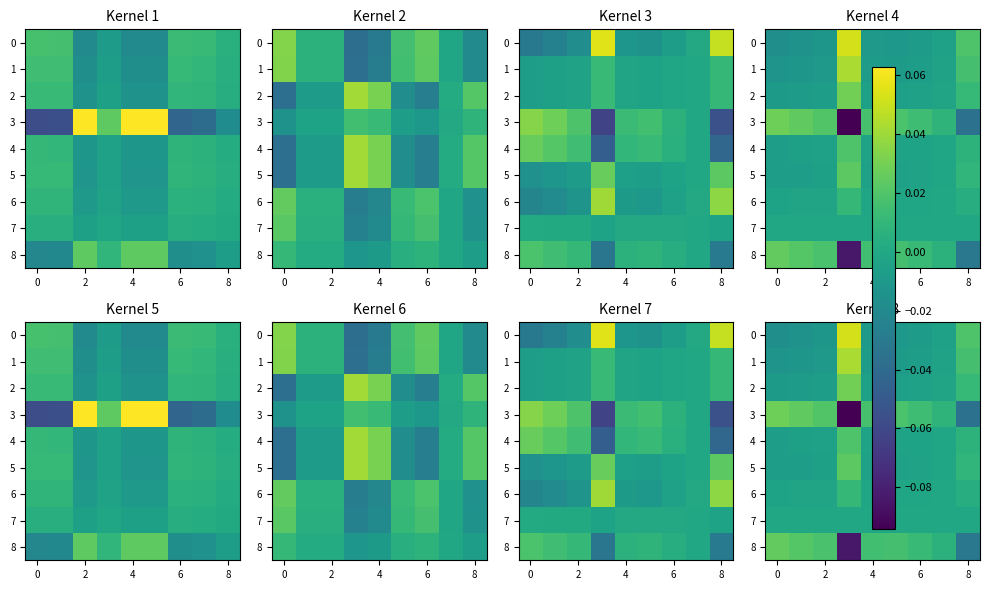

How many negative values does the 7 series have?

2